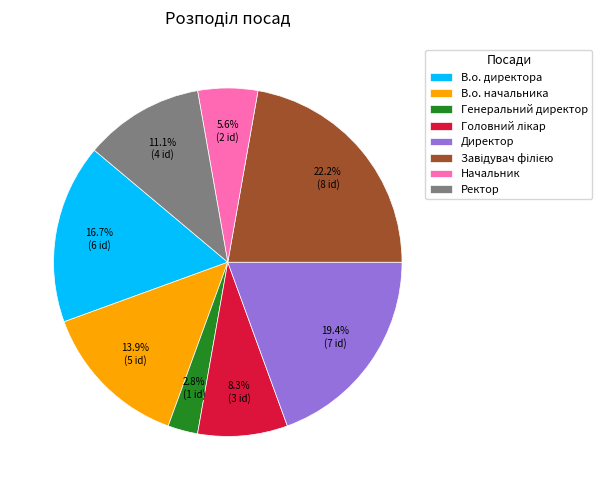

How many slices are in this pie chart?

8